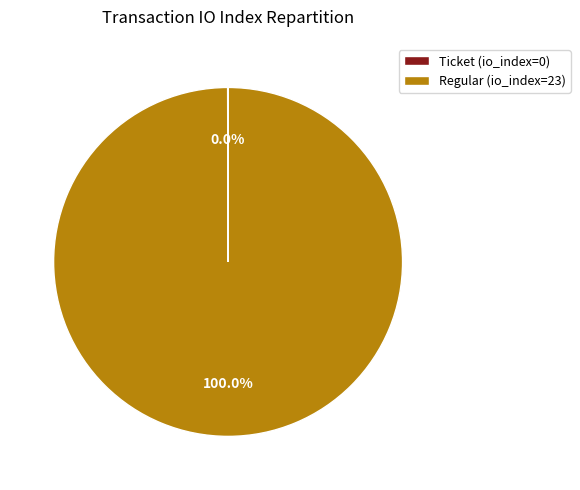

Does Regular represent more than half of the total?

Yes